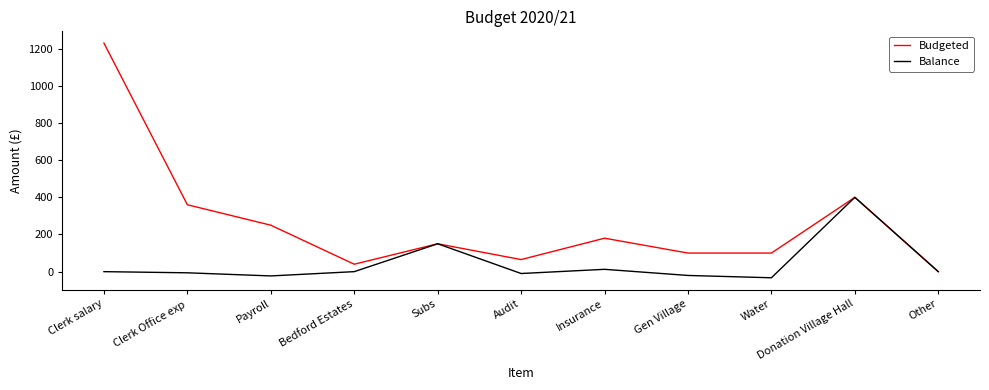

What is the lowest value of the Balance series?

-32.9